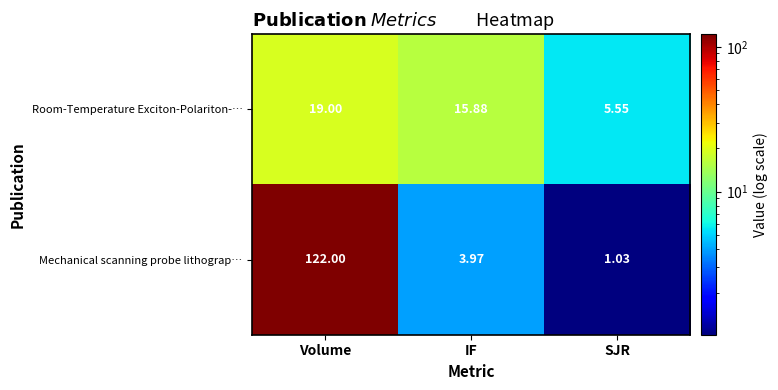

Is the value of Mechanical scanning probe lithograp… at IF greater than the value of Room-Temperature Exciton-Polariton-… at SJR?

No